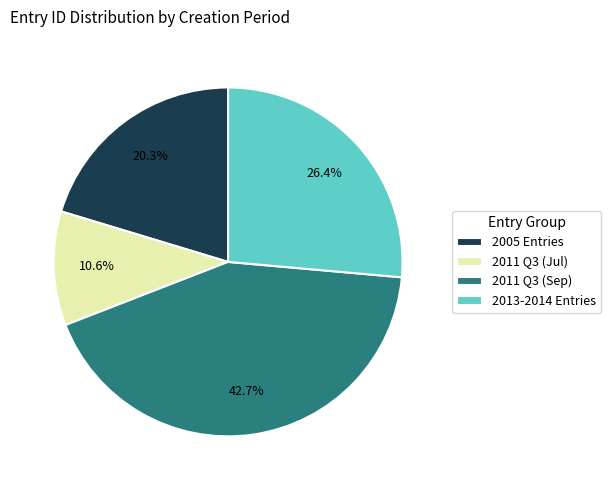

To the nearest percent, what is the average slice percentage?

25%